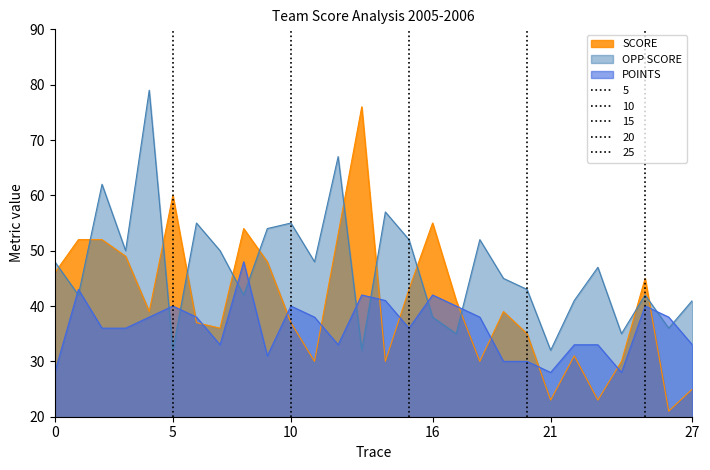

What is the sum of the SCORE values at 10 and 23?

60